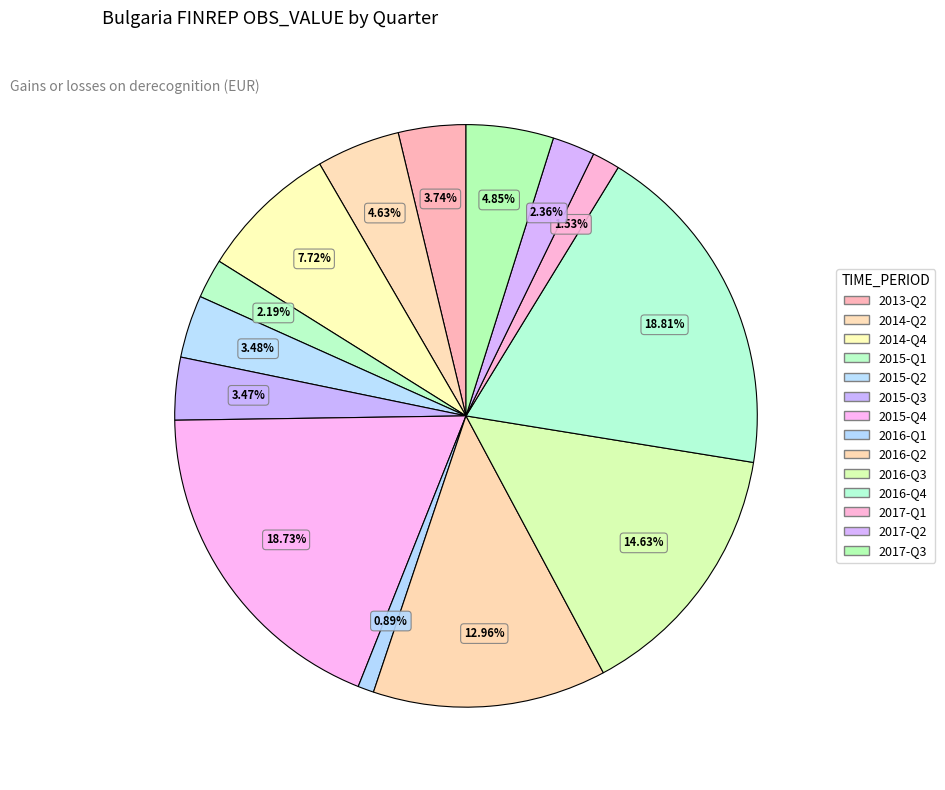

Does 2017-Q2 account for over 50% of the chart?

No